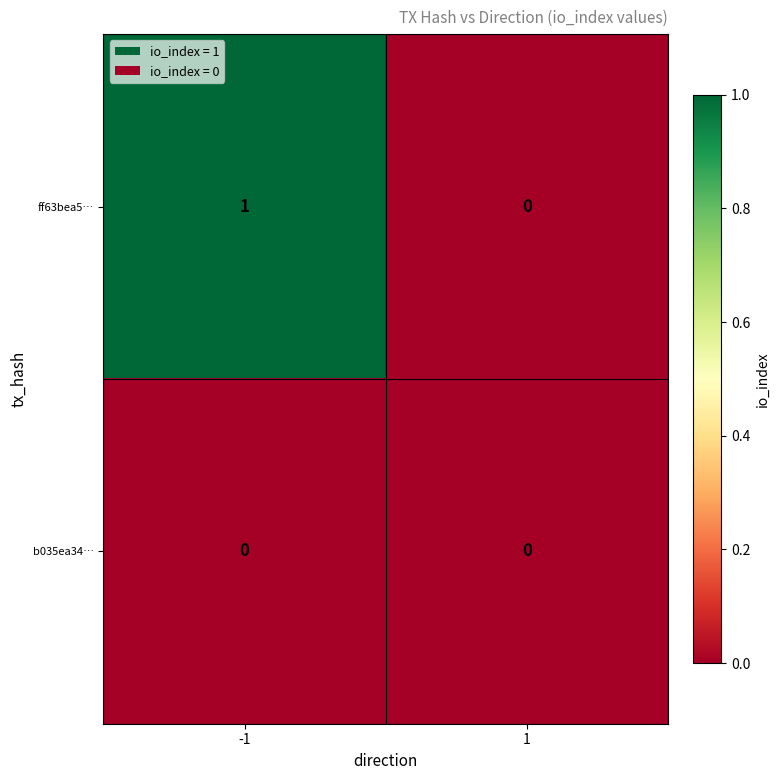

True or false: ff63bea5… has a value of 0 at 1.

True